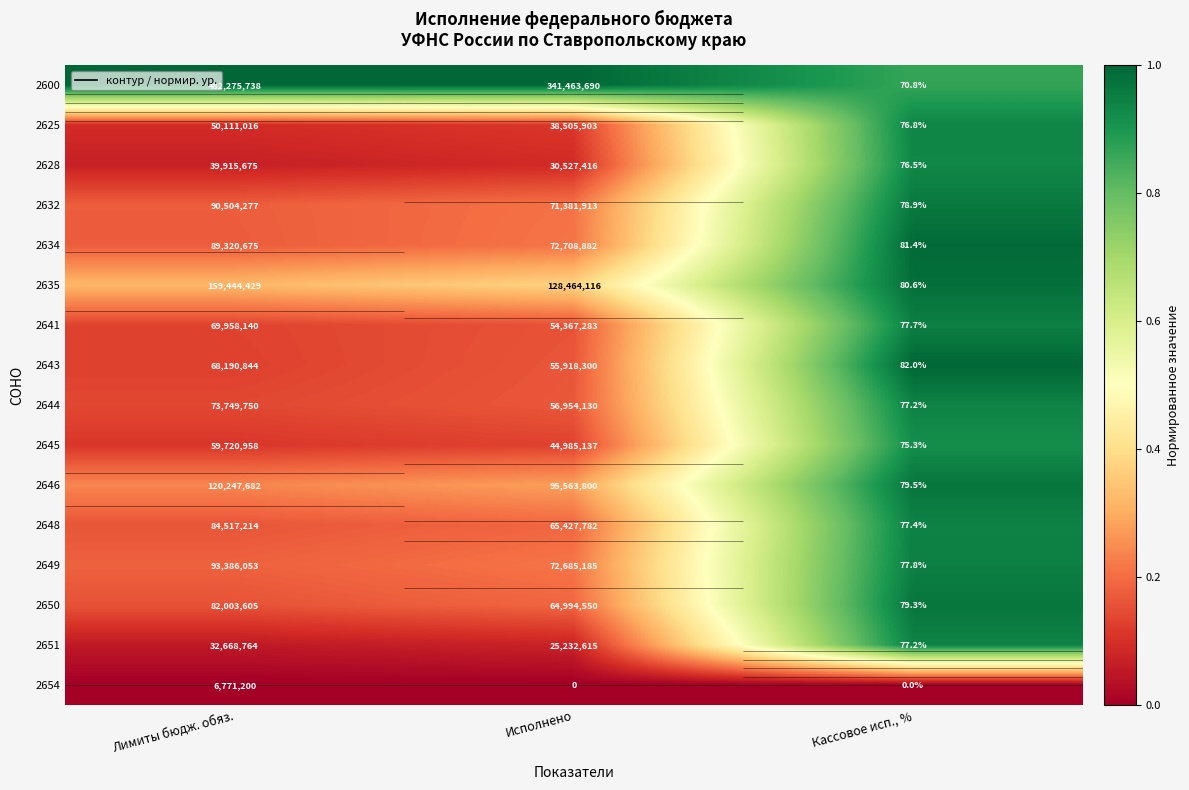

How many categories are shown in the chart?

3